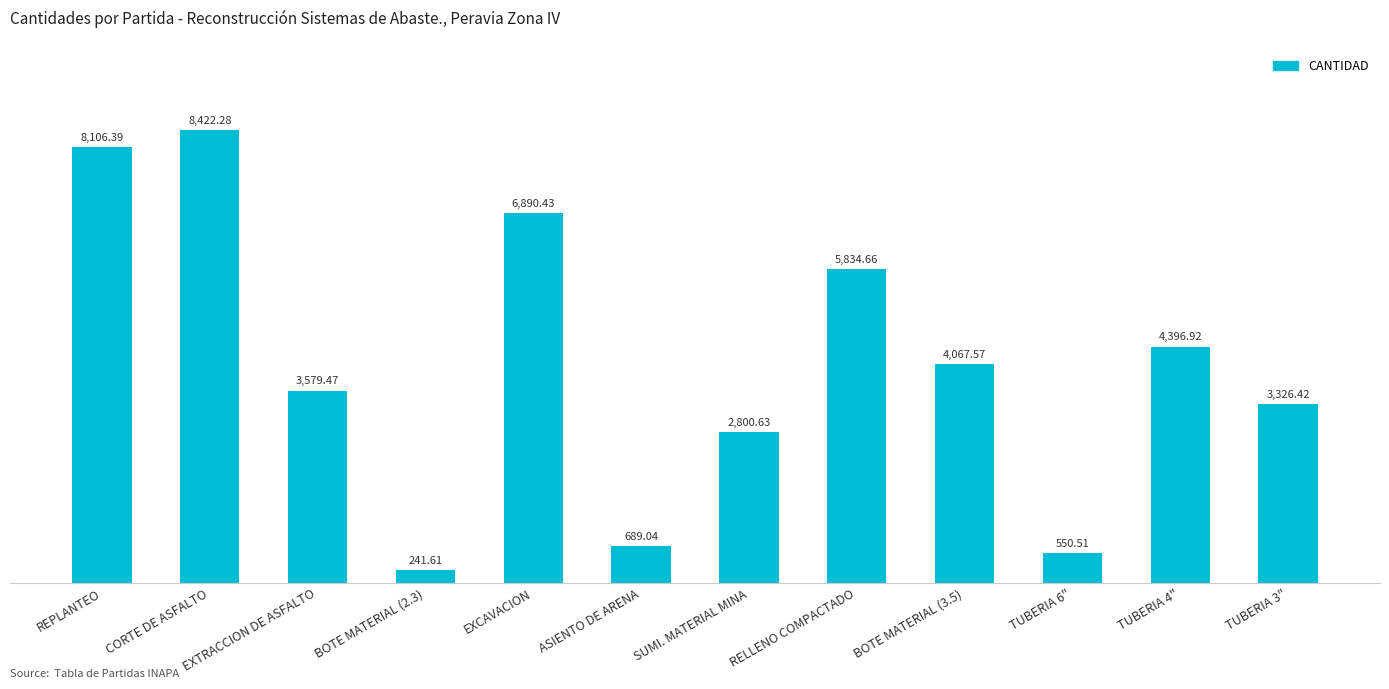

Reading right to left, extract all data points from this chart.

3326.4	4396.9	550.5	4067.6	5834.7	2800.6	689.0	6890.4	241.6	3579.5	8422.3	8106.4